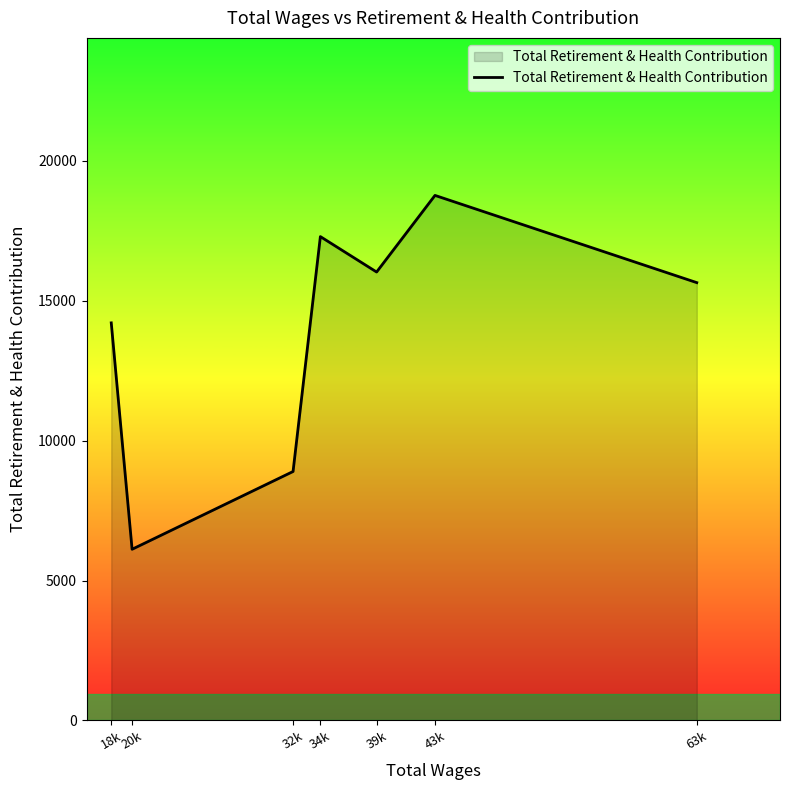

At which category does the data reach its first local peak?

34k